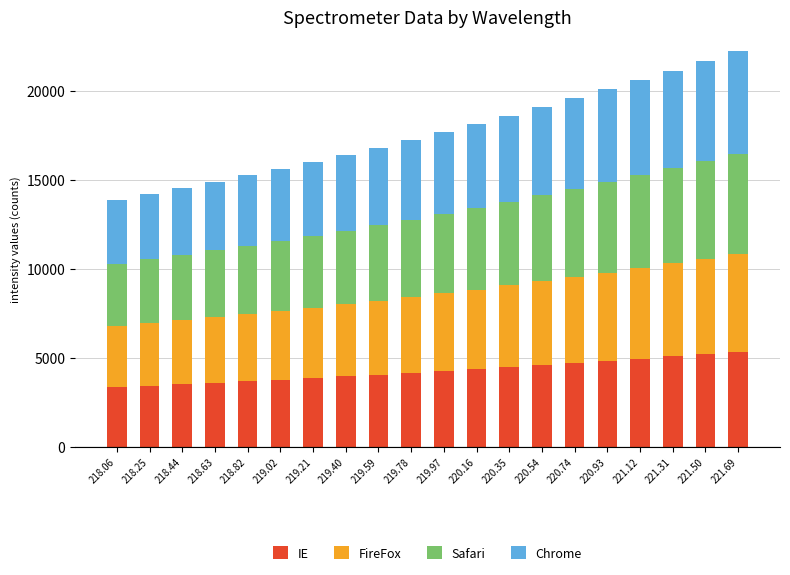

What is the highest value of the IE series?

5338.8